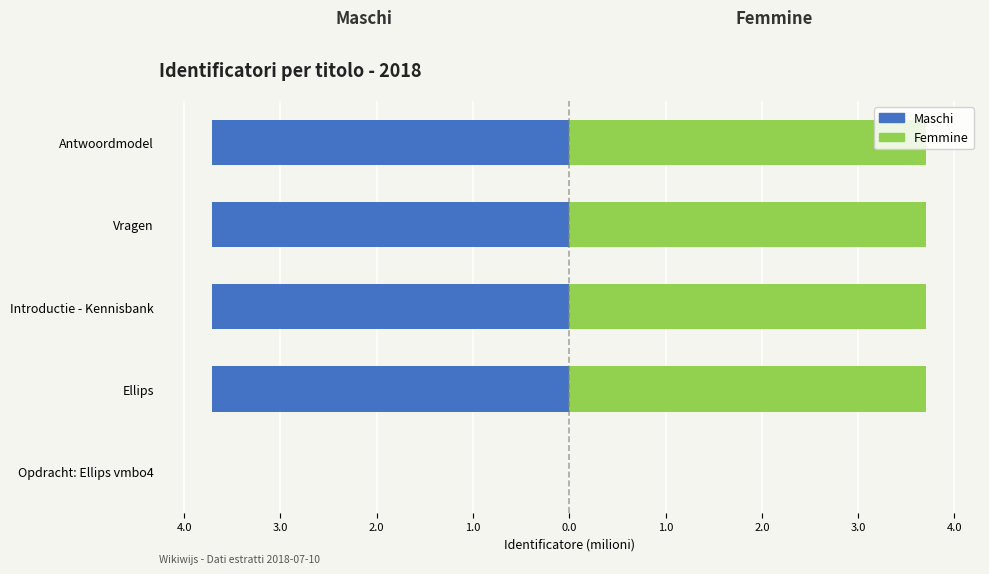

Between Vragen and Antwoordmodel, which is larger?

Vragen